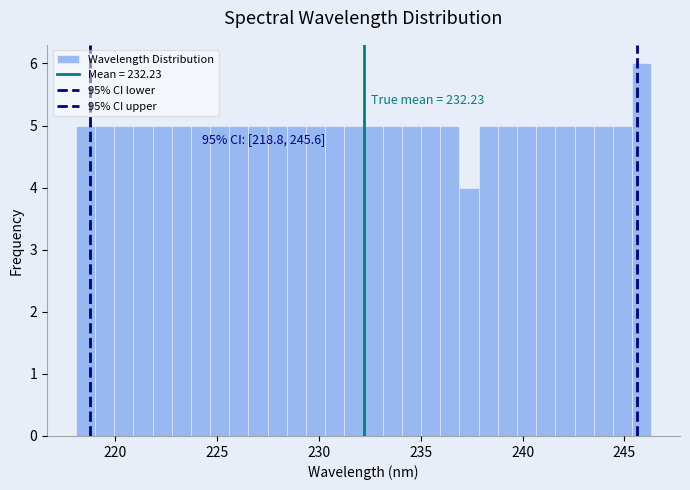

Read against the x-axis, roughly where is the centre of the tallest bar?

246.0